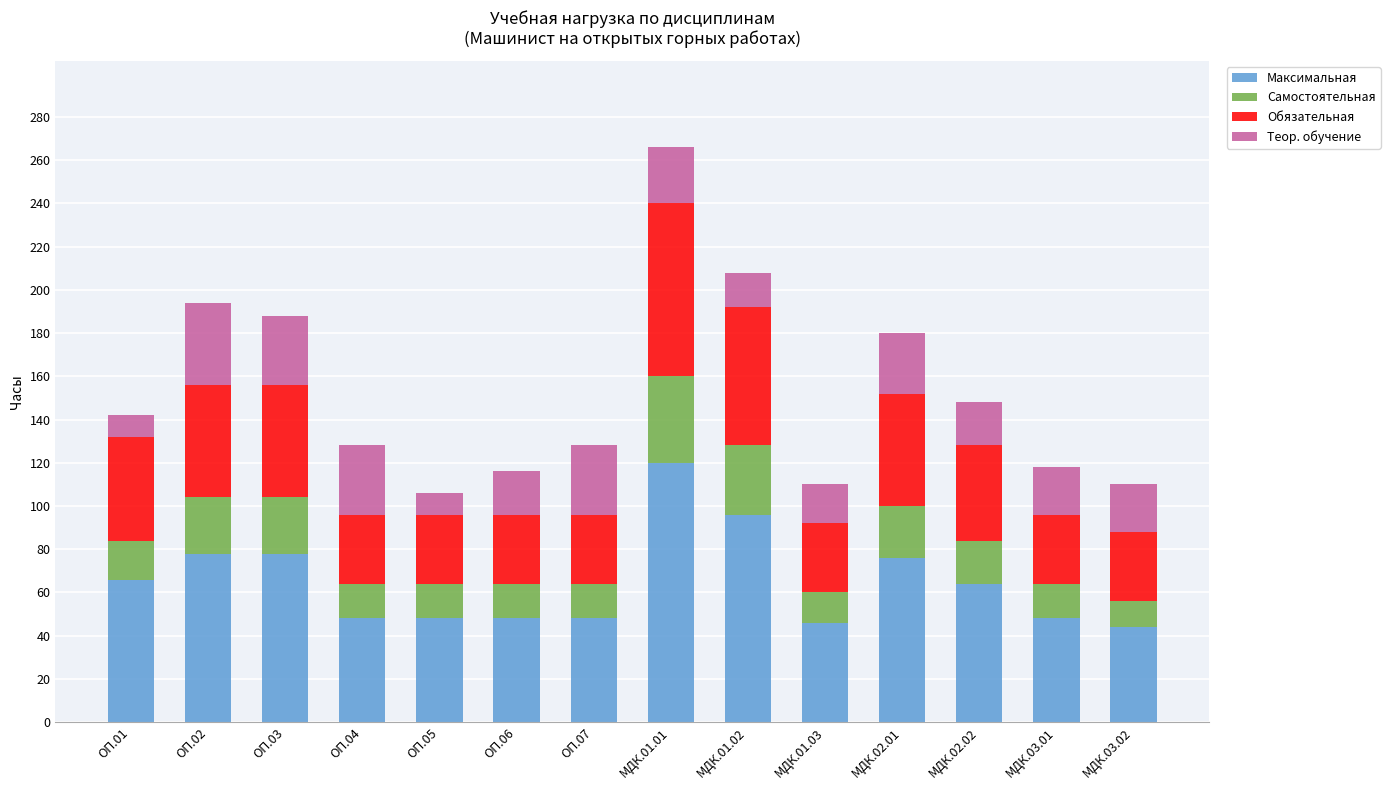

What is the maximum value for Максимальная?

120